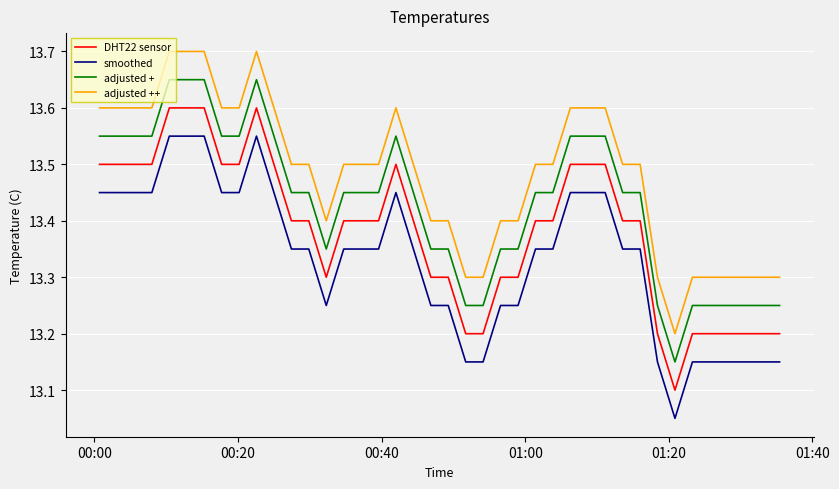

Which series has the largest total across all categories?

adjusted ++